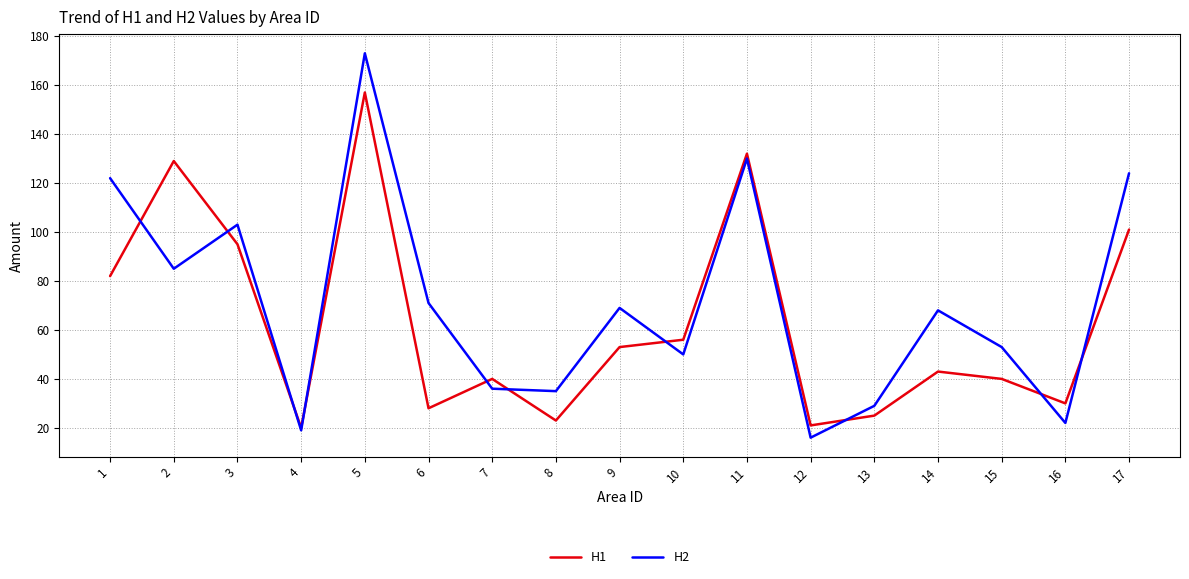

Read the H1 value at 13.

25